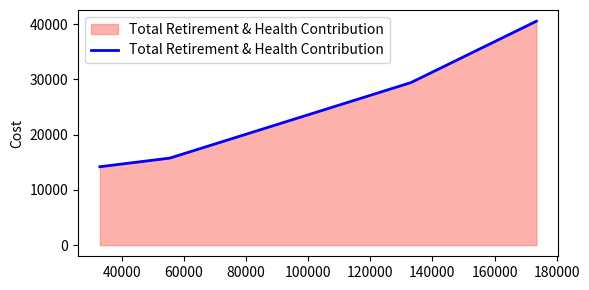

How many distinct data groups are displayed?

1